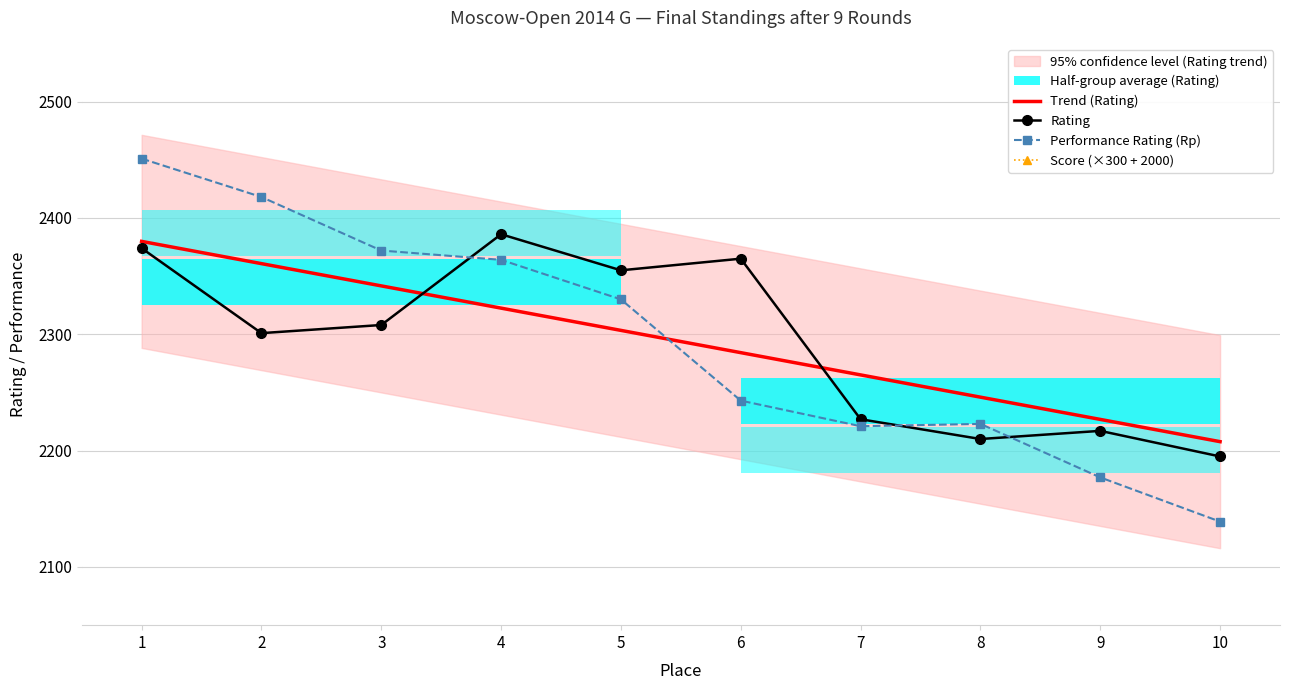

True or false: Score (×300 + 2000) and Performance Rating (Rp) cross at least once.

False